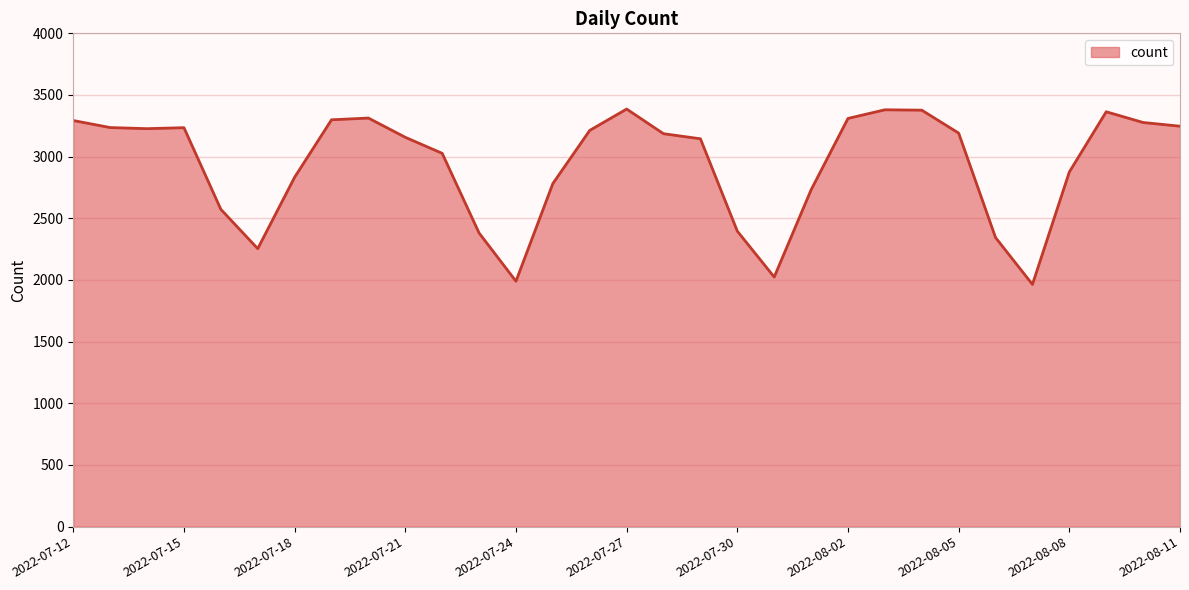

What is the minimum value shown in the chart?

1964